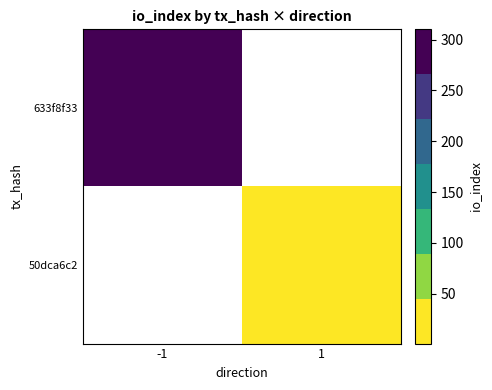

Between -1 and 1, which is larger?

-1